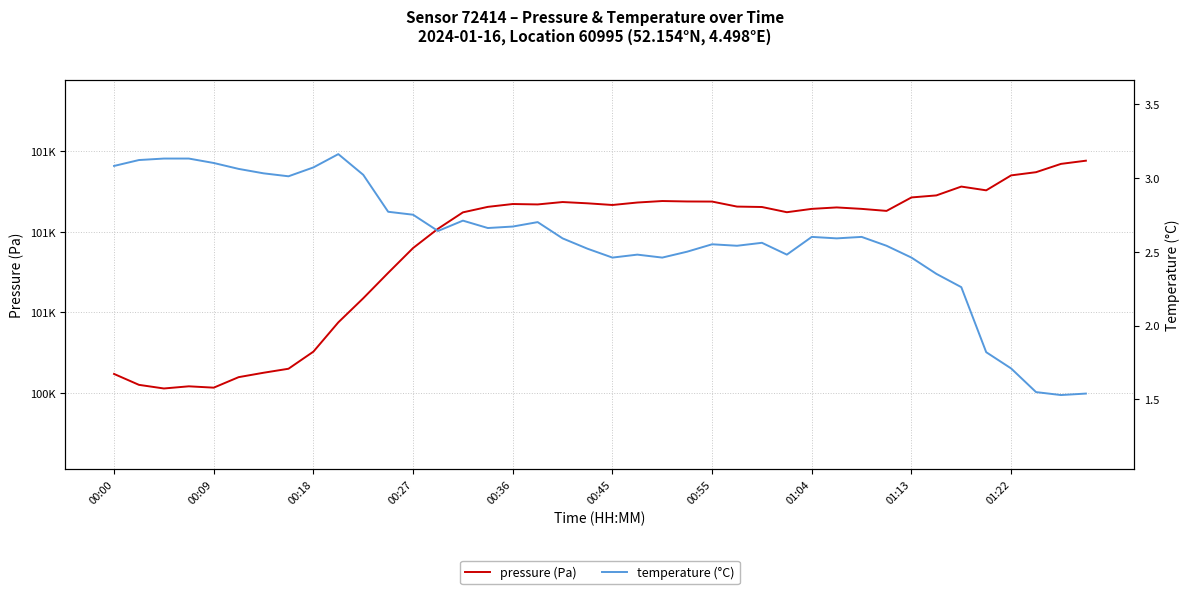

What is the total value across all series at 21?

100875.5